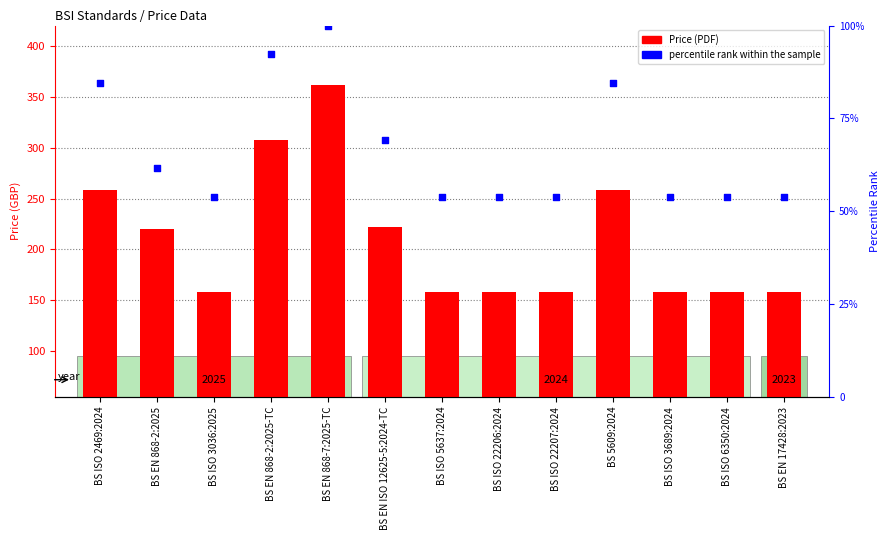

Which series has the widest spread of Y values?

Price (PDF)